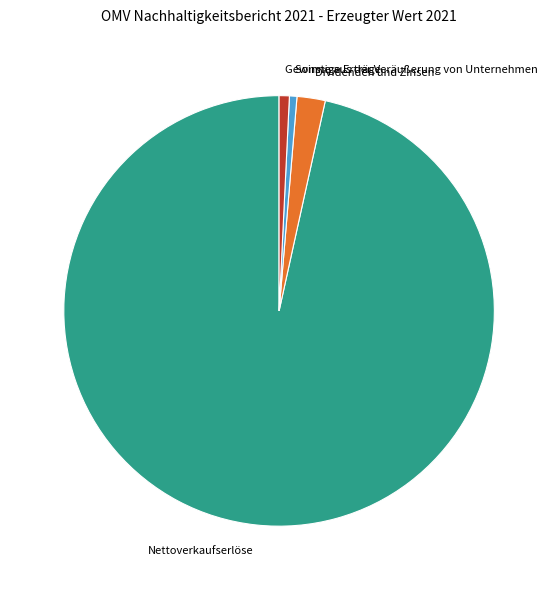

Which slice represents more than half of the pie?

Nettoverkaufserlöse